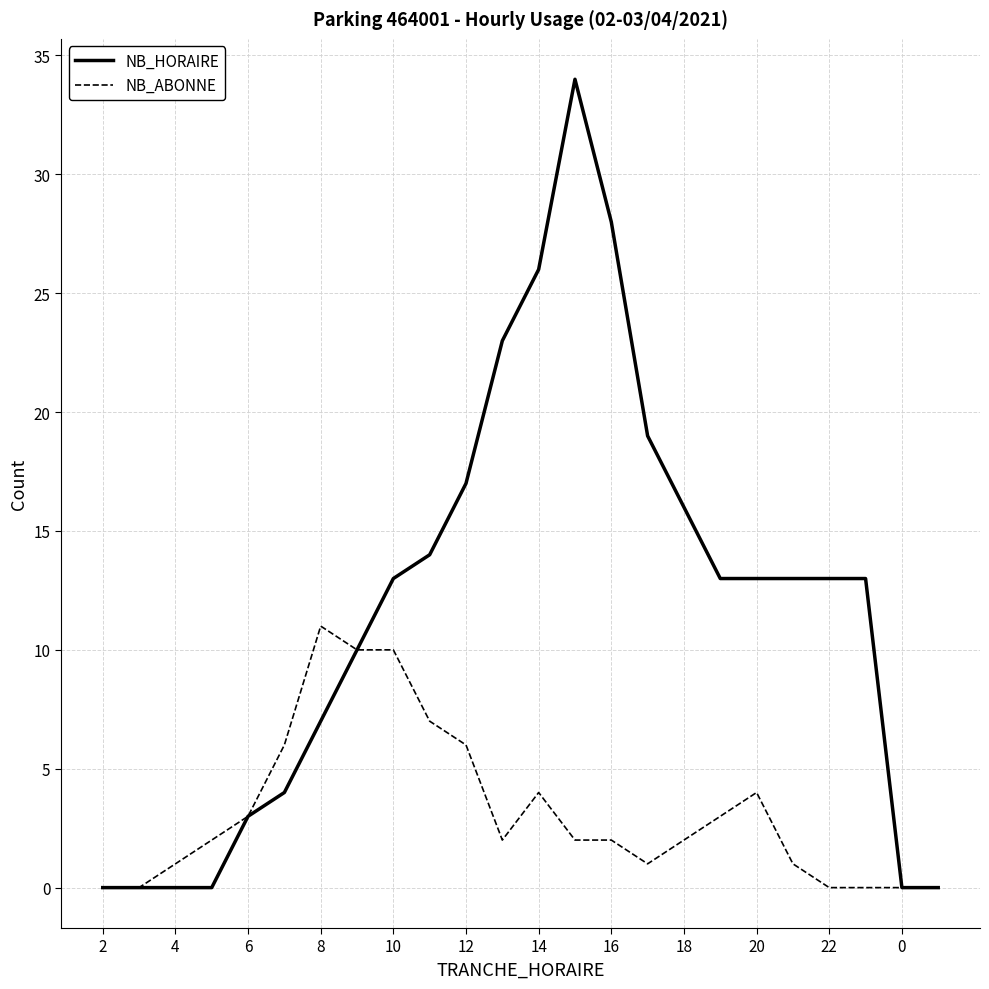

Reading left to right, list all the values displayed in this chart.

NB_HORAIRE: 0	0	0	0	3	4	7	10	13	14	17	23	26	34	28	19	16	13	13	13	13	13	0	0
NB_ABONNE: 0	0	1	2	3	6	11	10	10	7	6	2	4	2	2	1	2	3	4	1	0	0	0	0